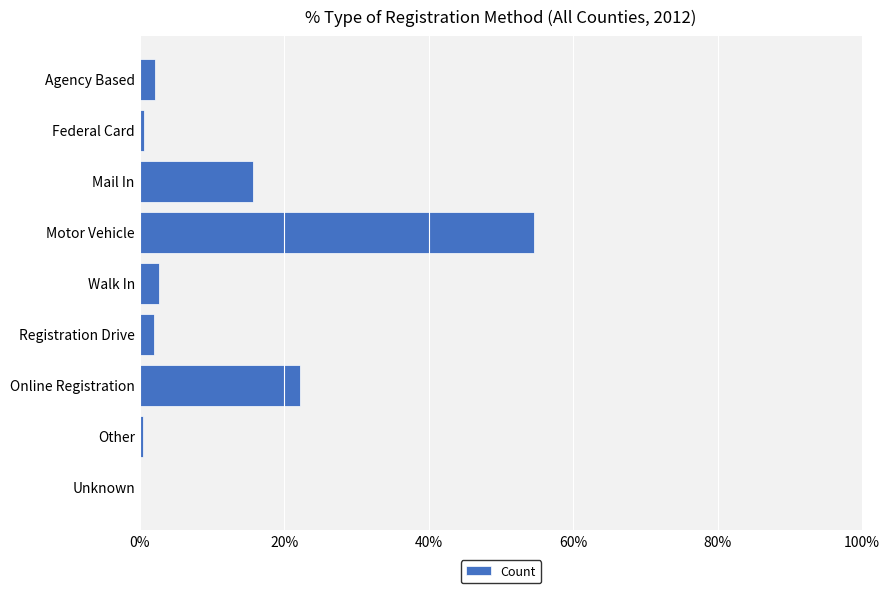

Which category has the highest value across all series?

Motor Vehicle